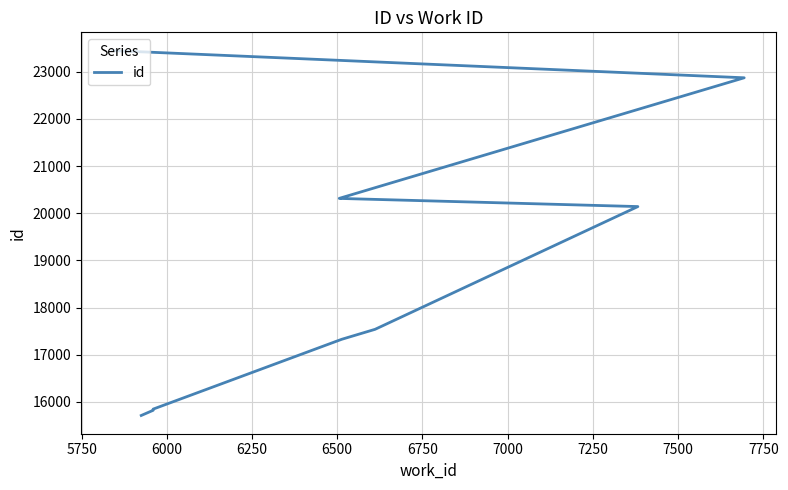

How many data points are less than 20142?

5